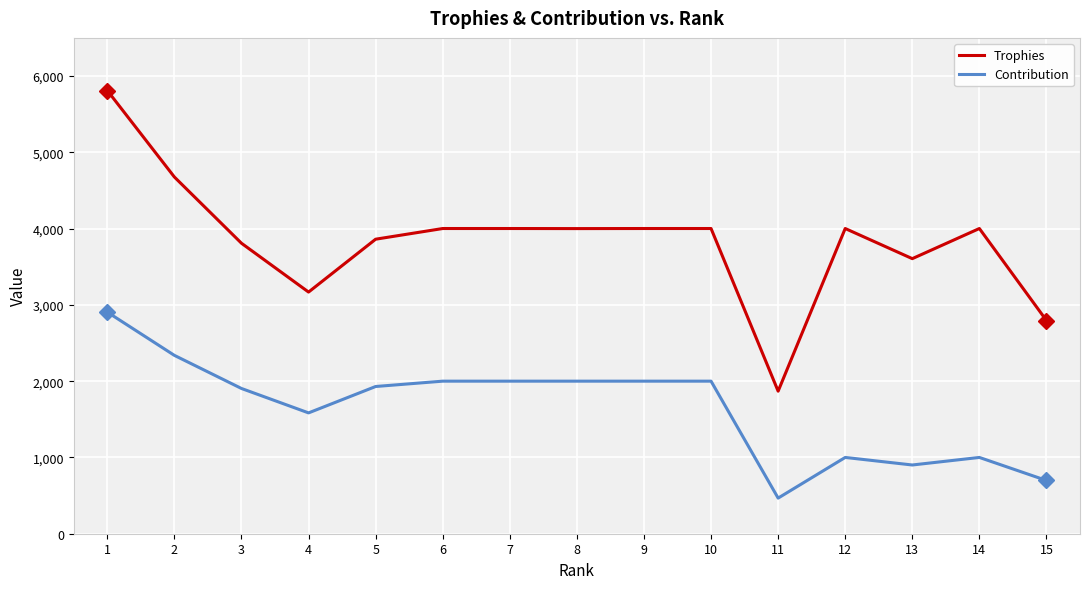

At which label does Trophies first exceed 4001?

1